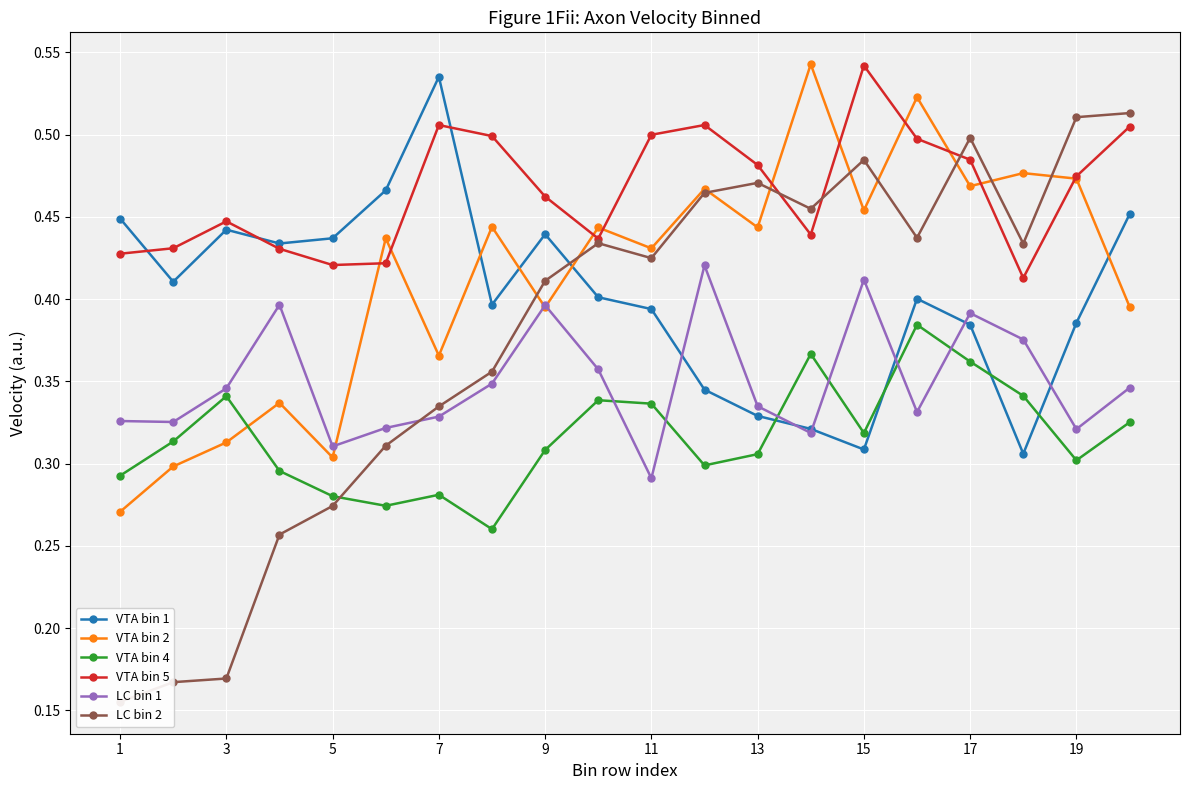

What is the value of the VTA bin 1 point at the 15th from the left?

0.3